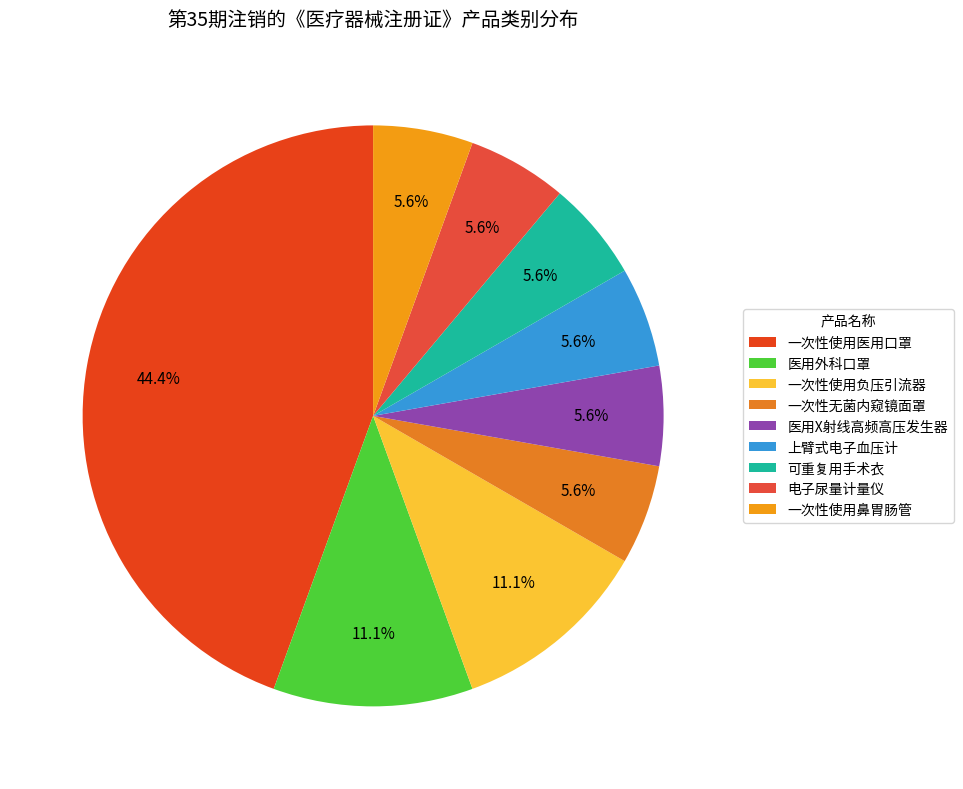

Does any single category account for the majority?

No